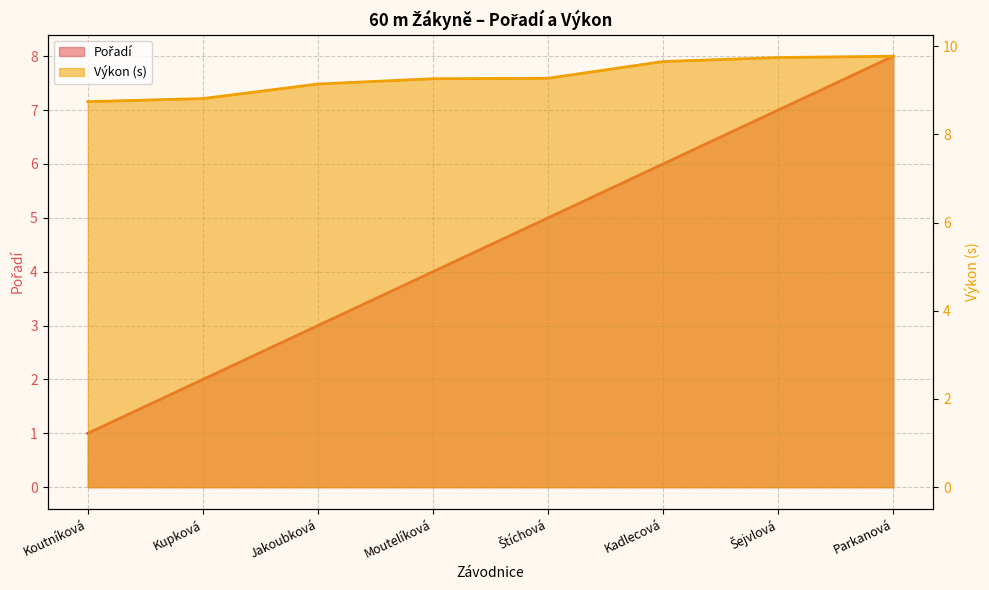

What is the average value of the Pořadí series?

4.5